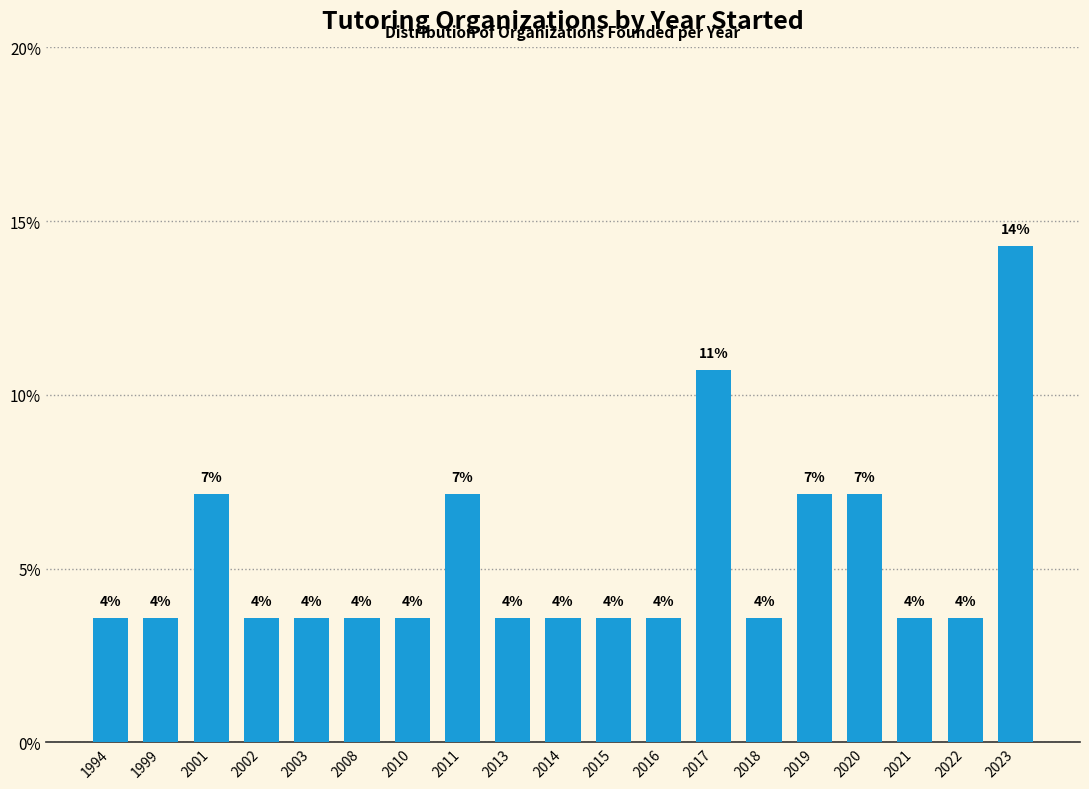

How many bars are there in total?

19